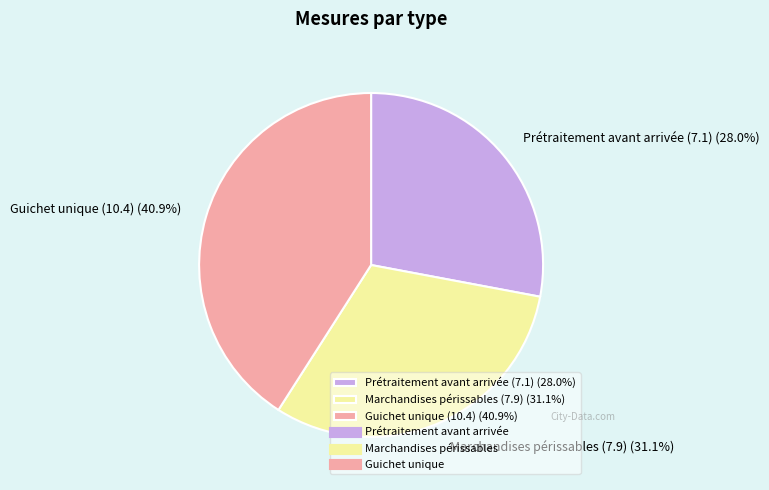

How many slices are in this pie chart?

3